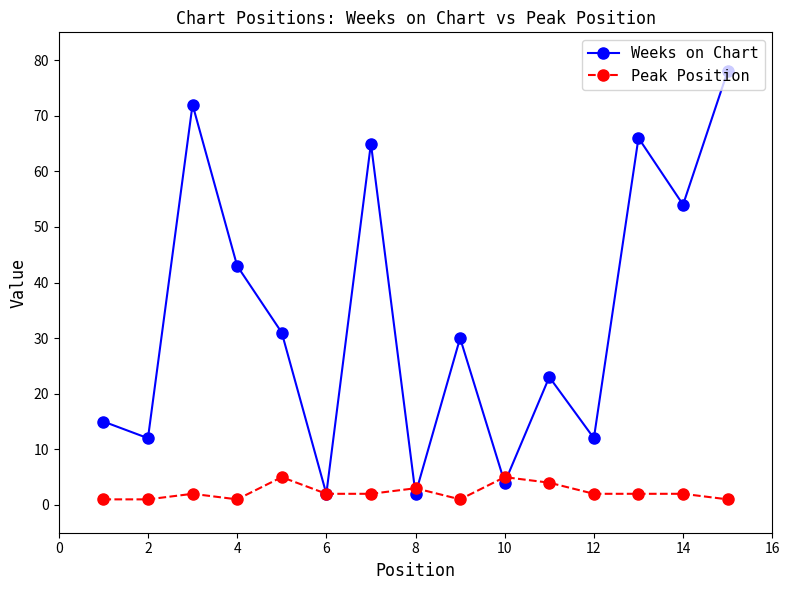

Which series has the widest spread of values?

Weeks on Chart